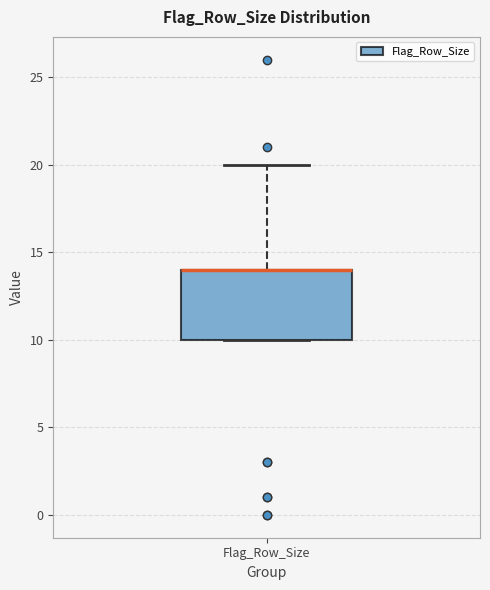

Read this box plot against the y-axis: the position of the median line, the range covered by the box, and the ends of both whiskers. The values are not printed on the chart, so give them approximately, as read against the axis.

median 14 (drawn on the box's upper edge), box 10 to 14, whiskers 10 to 20